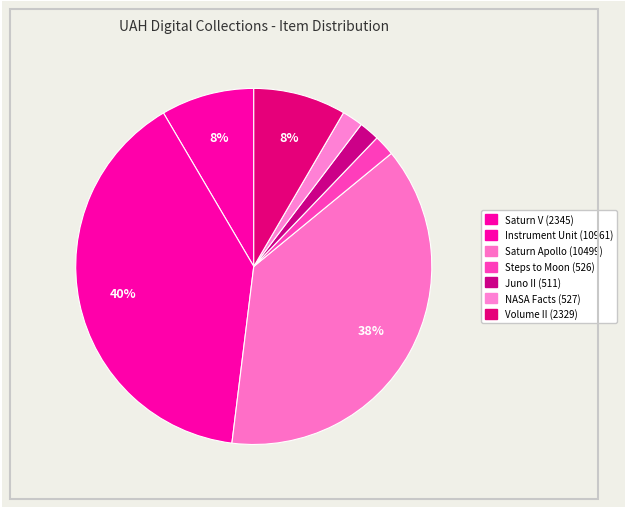

What percentage is the Instrument Unit (10961) slice, to the nearest percent?

40%